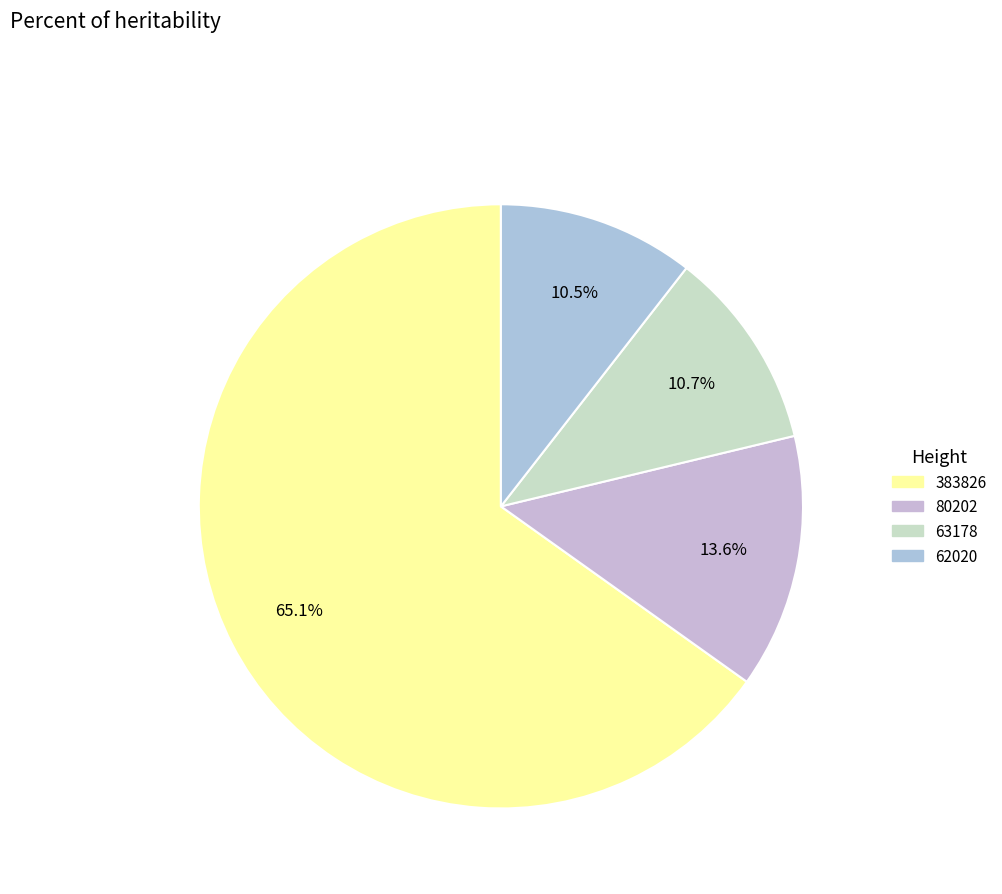

What portion of the pie excludes 80202?

86.4%